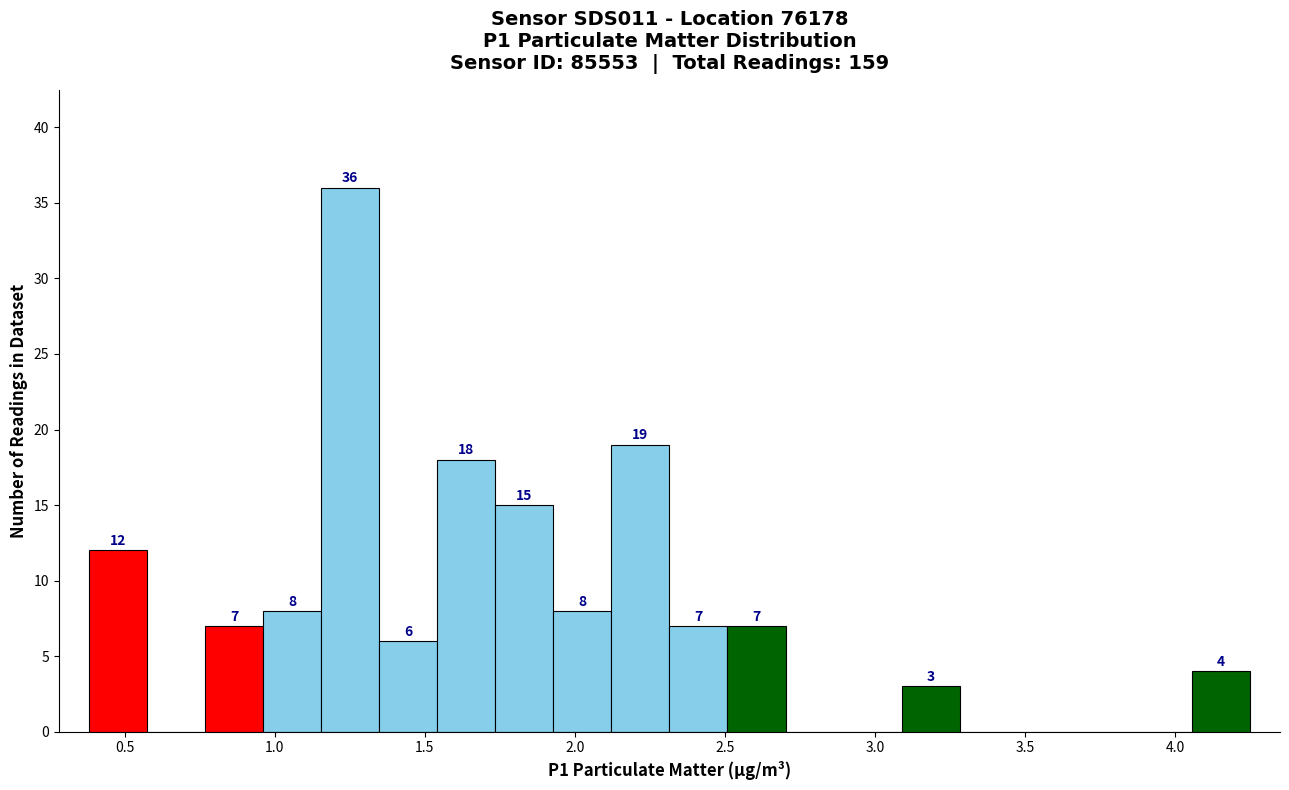

Read against the x-axis, roughly where is the centre of the tallest bar?

1.25